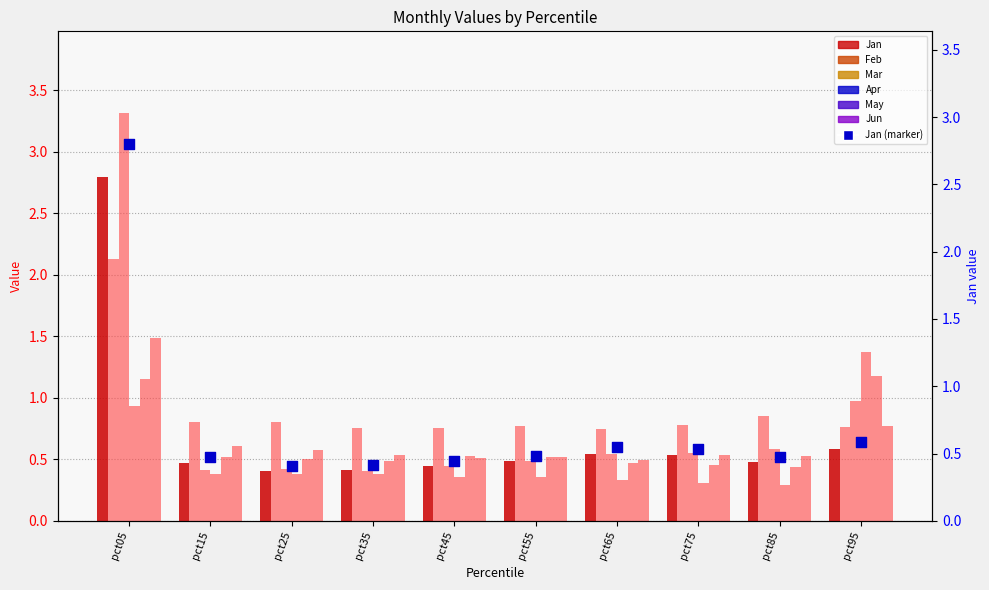

At which category is the sum across all series the highest?

pct05